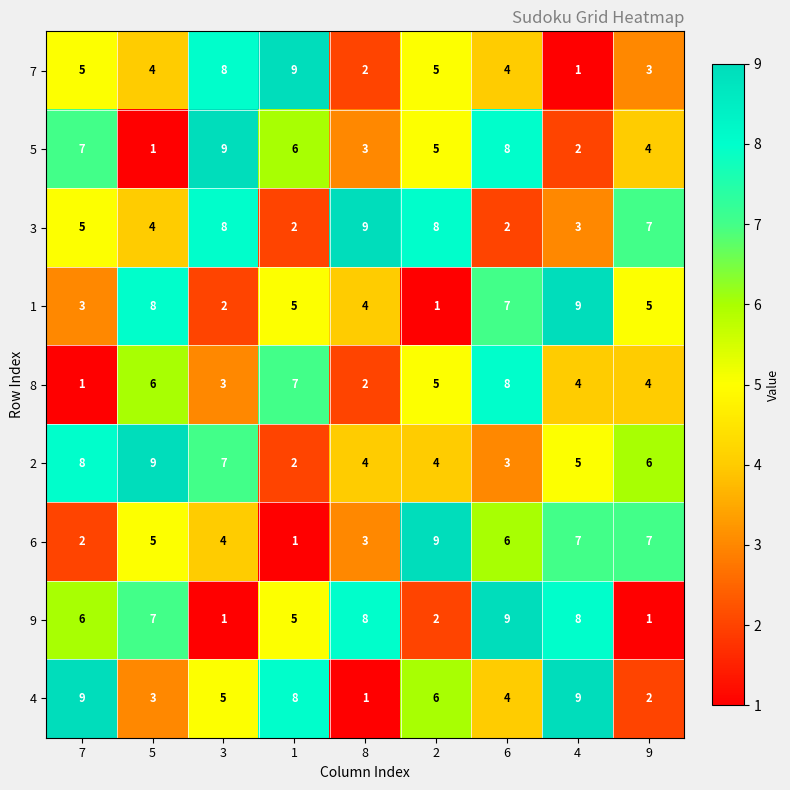

What is the minimum value shown in the chart?

1